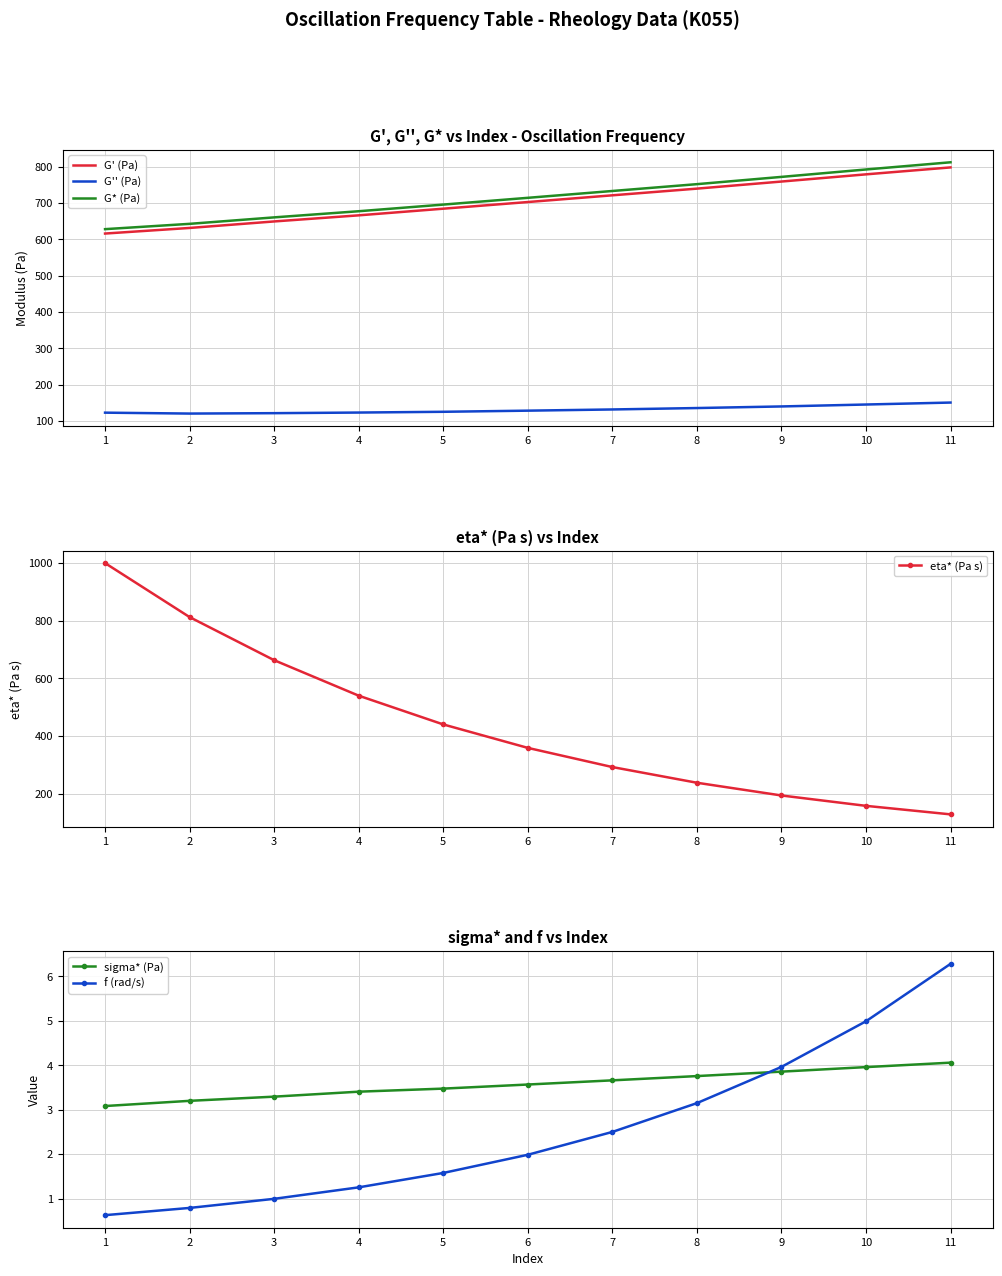

Which series changed the most between 3 and 11?

eta* (Pa s)